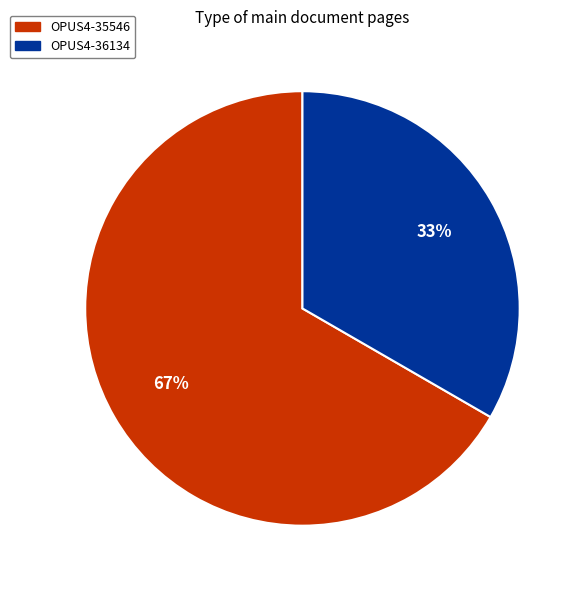

Which has a higher value, OPUS4-35546 or OPUS4-36134?

OPUS4-35546